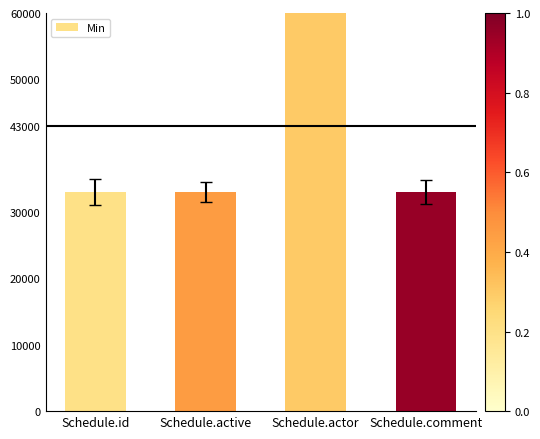

Which label corresponds to the smallest value in the chart?

Schedule.id